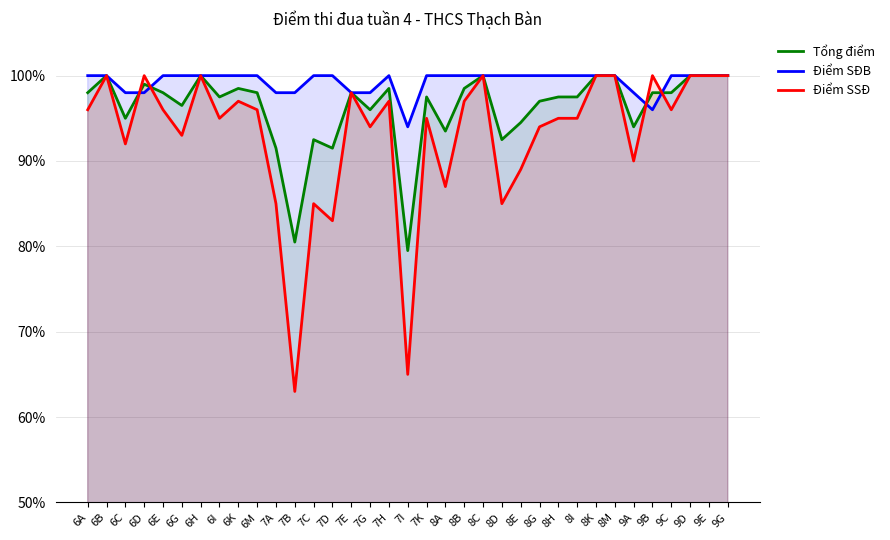

How many lines are shown in the chart?

3